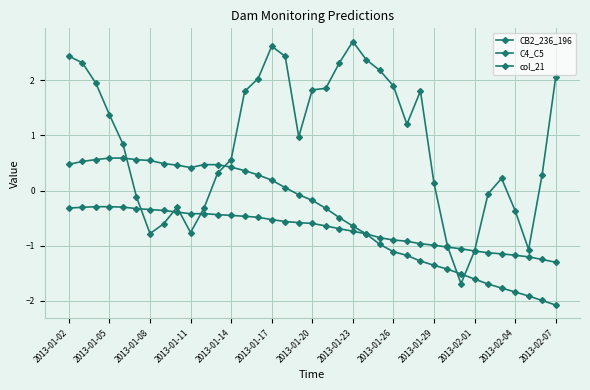

What is the highest value of the C4_C5 series?

-0.3